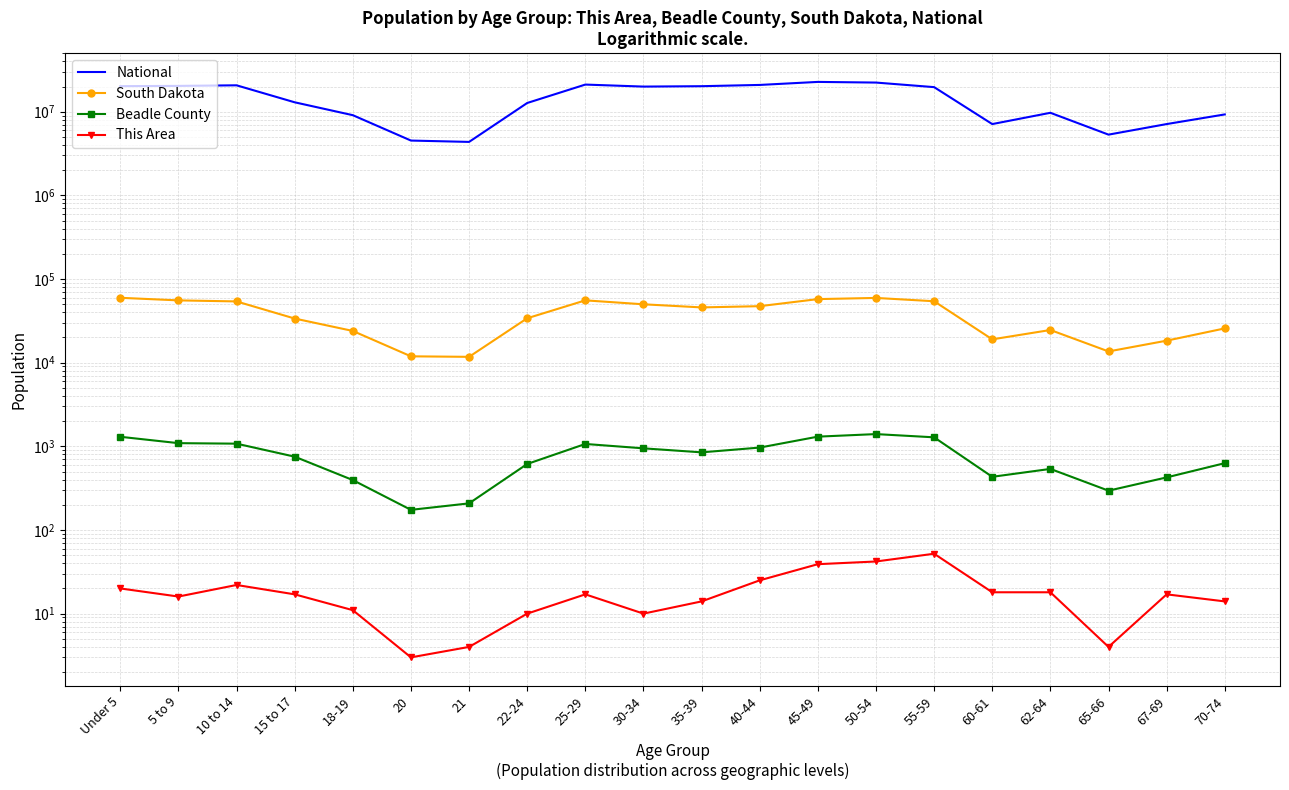

Is this an area chart (filled region under the line)?

No